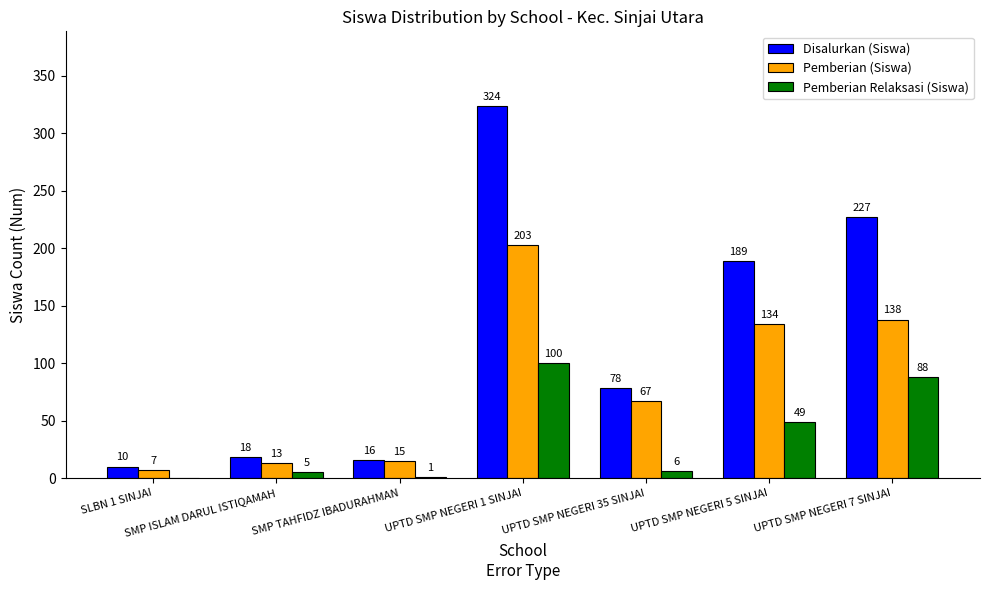

What is the spread (max minus min) of values at UPTD SMP NEGERI 5 SINJAI?

140